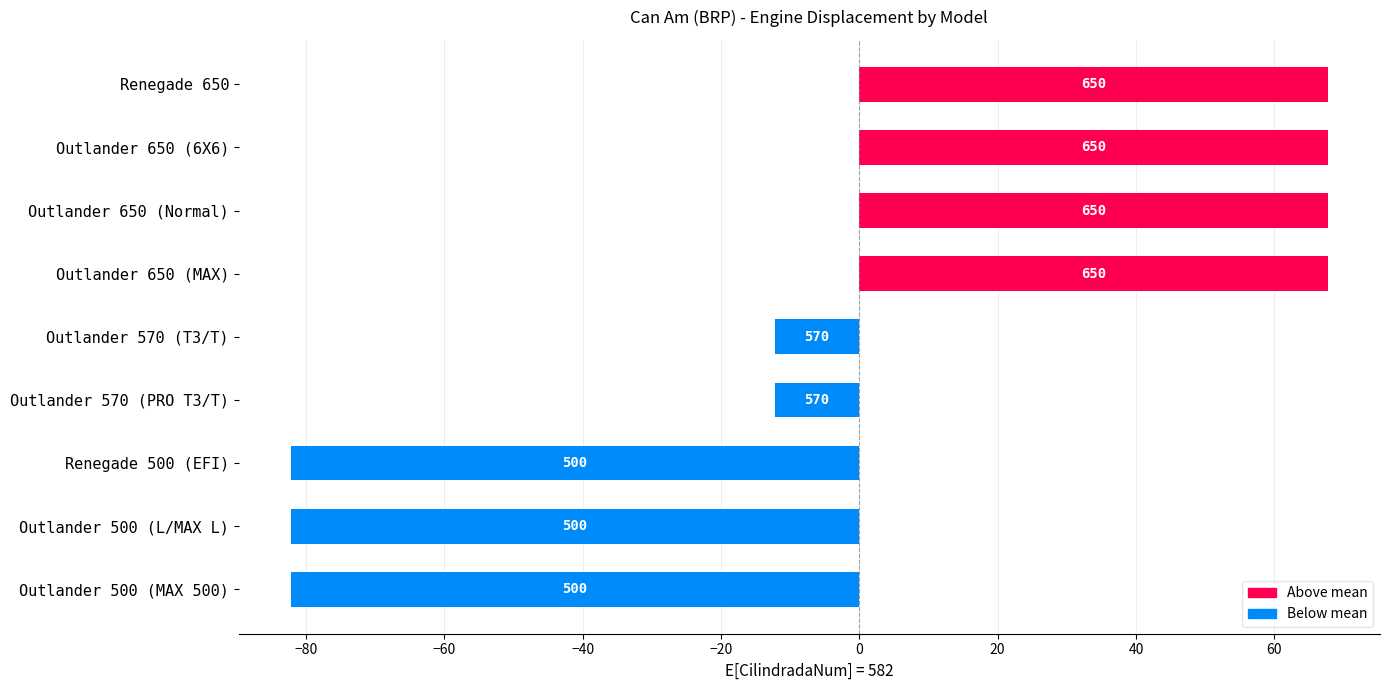

Does the chart contain any negative values?

Yes